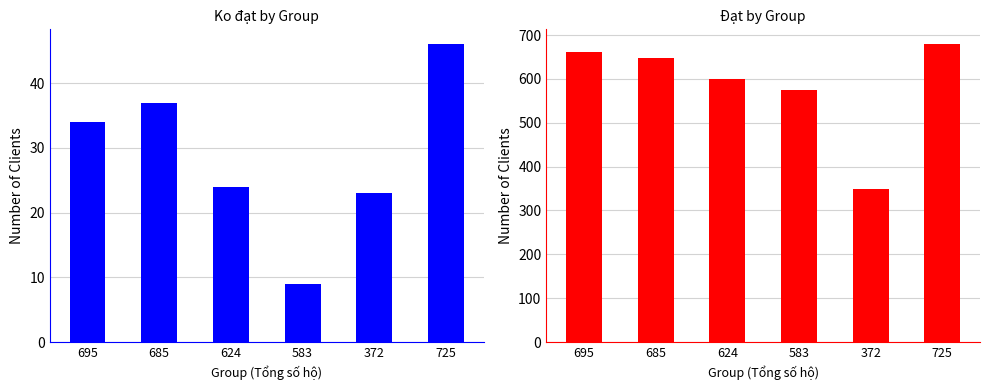

Which series has the widest spread of values?

Đạt